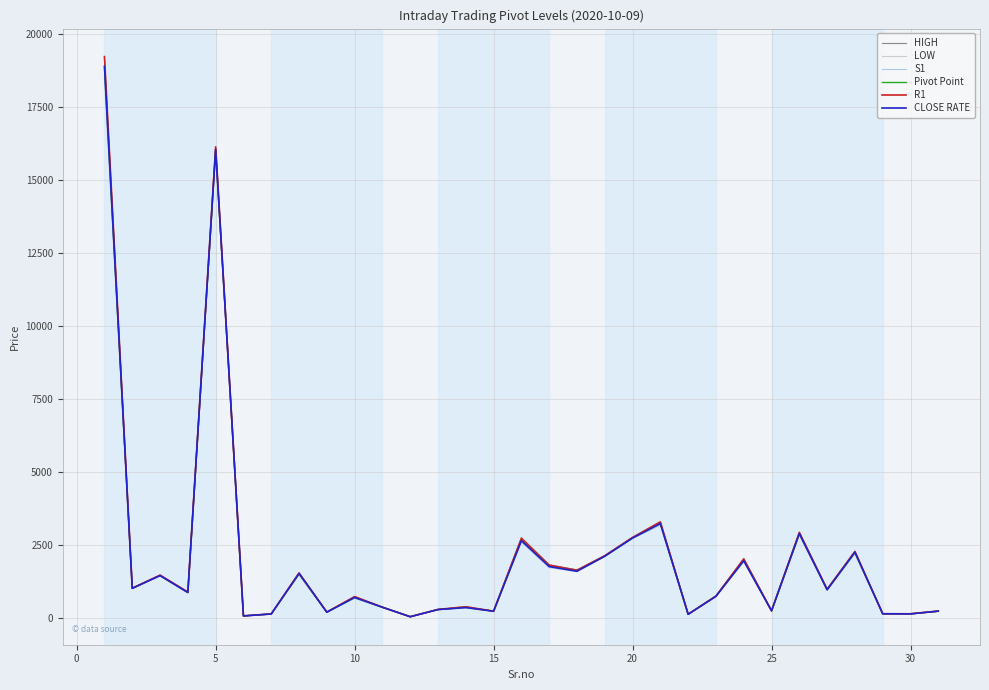

What is the maximum value shown in the chart?

19229.9